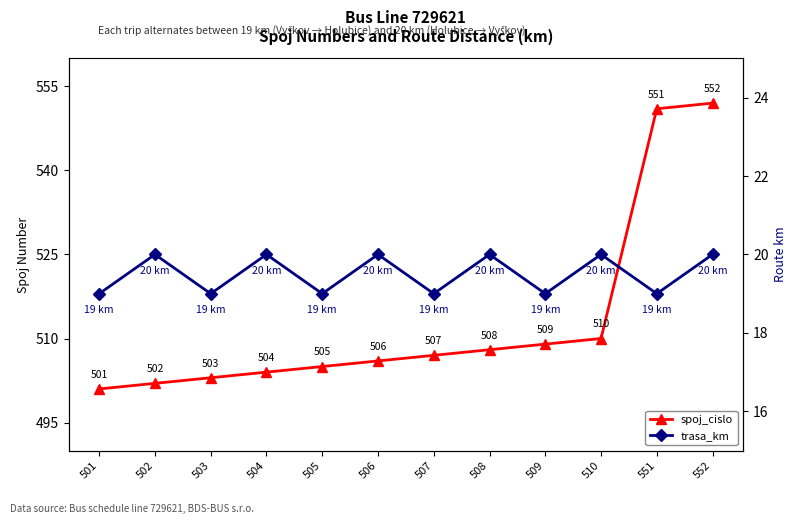

Reading left to right, list all the values displayed in this chart.

spoj_cislo: 501=501	502=502	503=503	504=504	505=505	506=506	507=507	508=508	509=509	510=510	551=551	552=552
trasa_km: 501=19	502=20	503=19	504=20	505=19	506=20	507=19	508=20	509=19	510=20	551=19	552=20